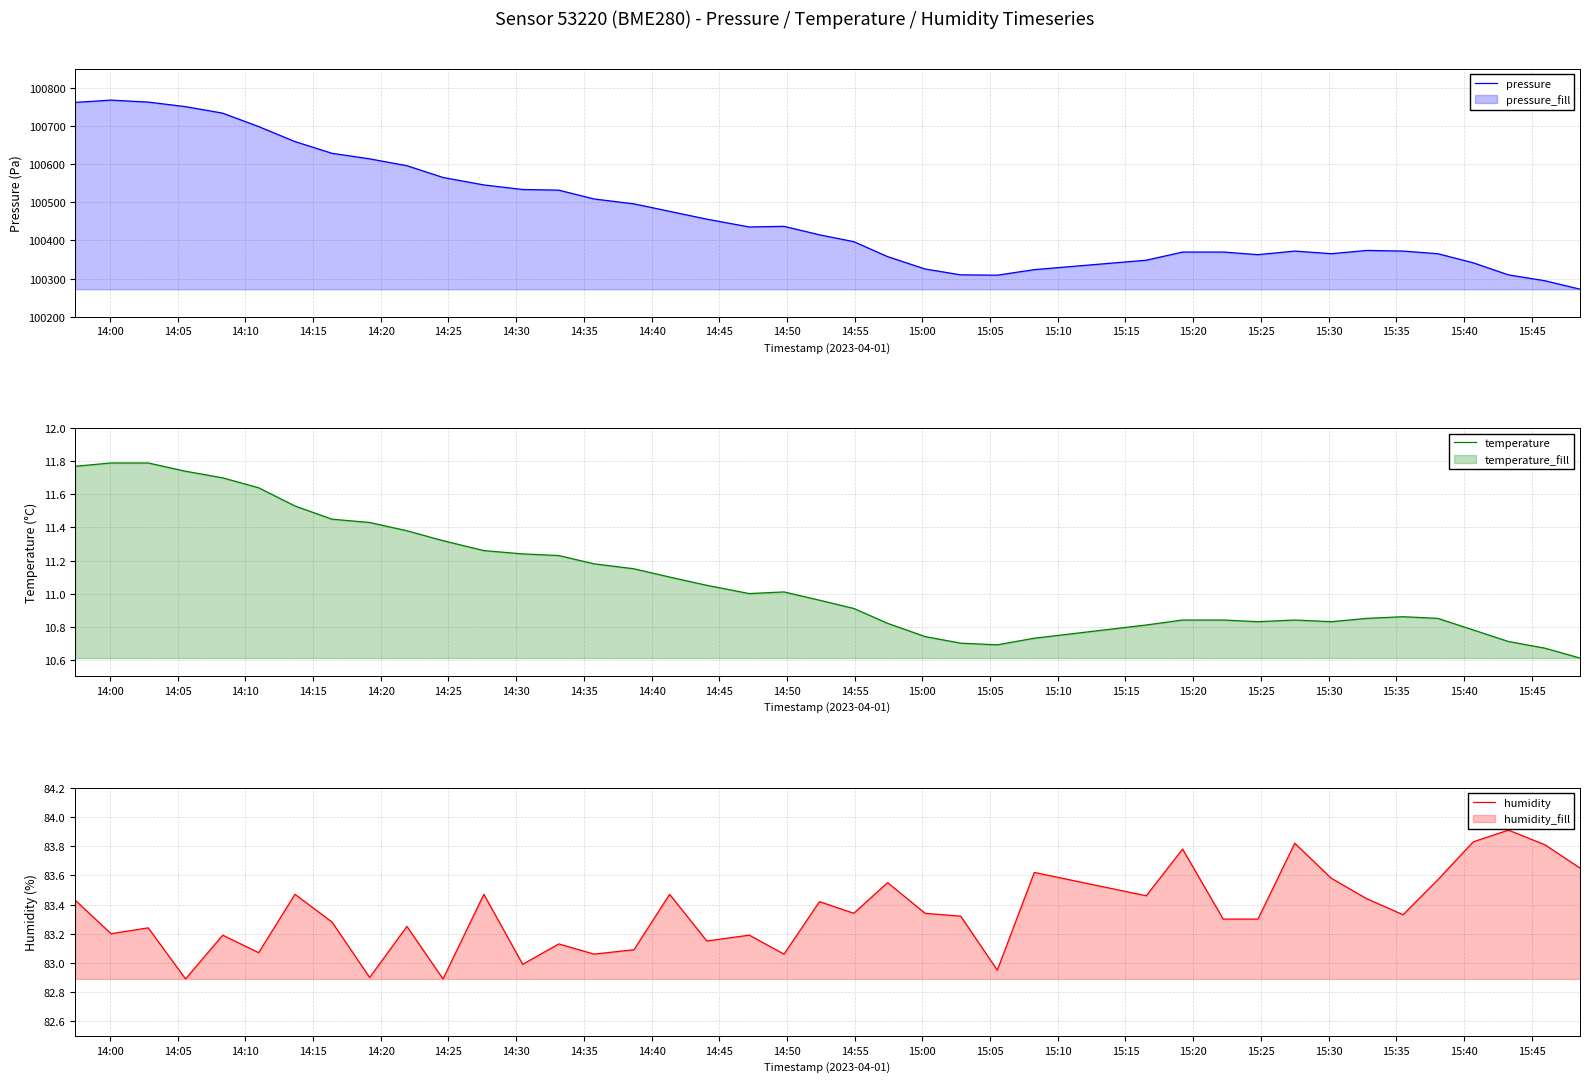

What is the maximum value for humidity?

83.9